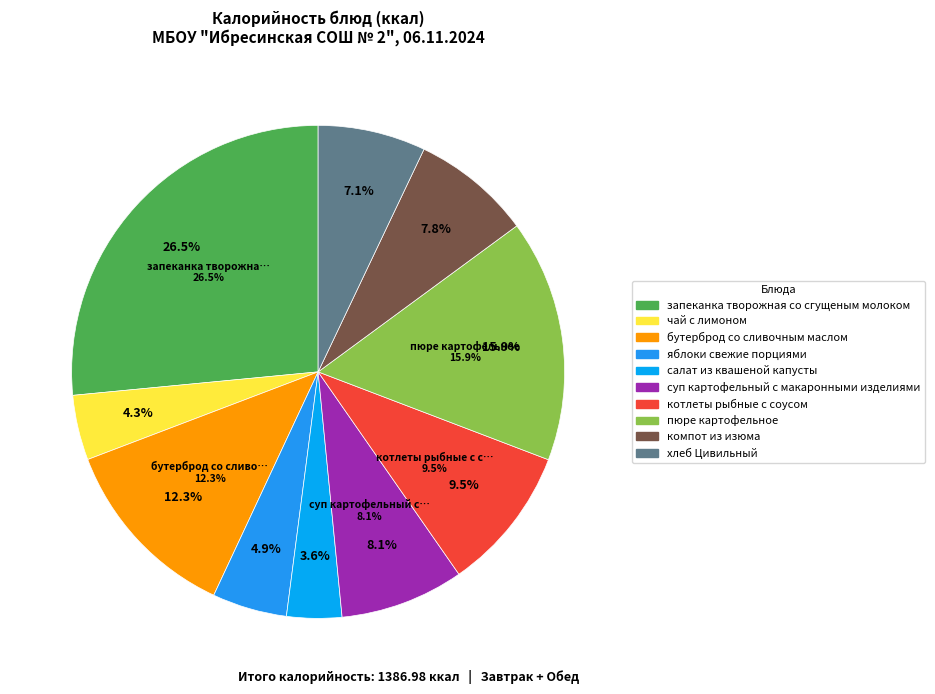

Does any single category account for the majority?

No